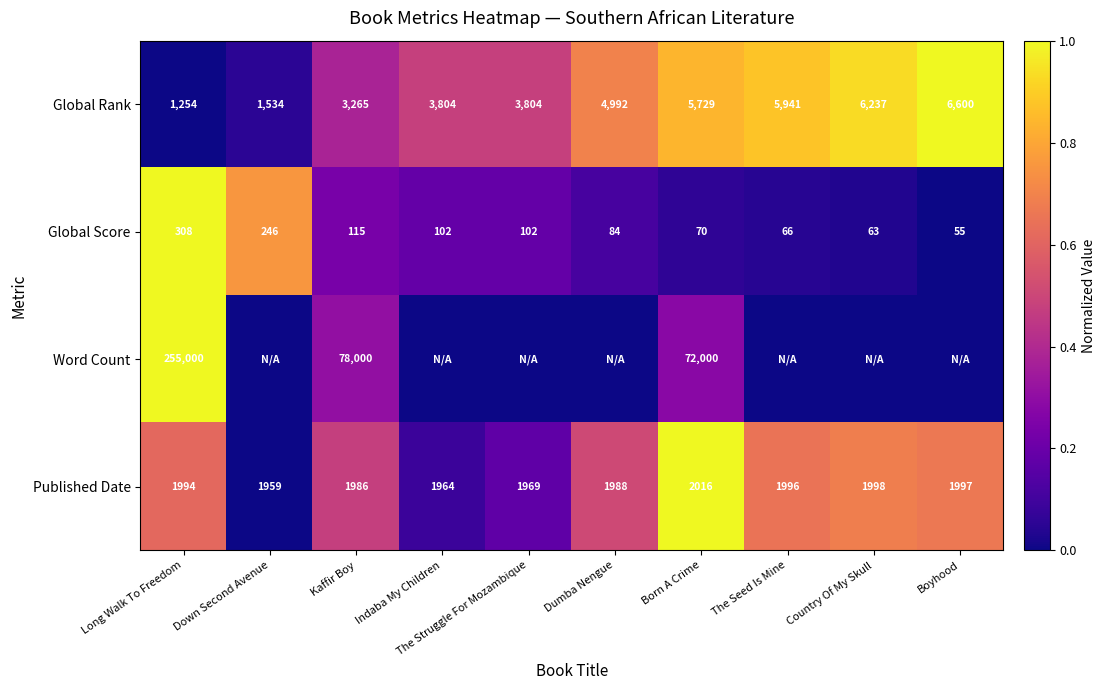

What is the sum of all Global Score values?

1211